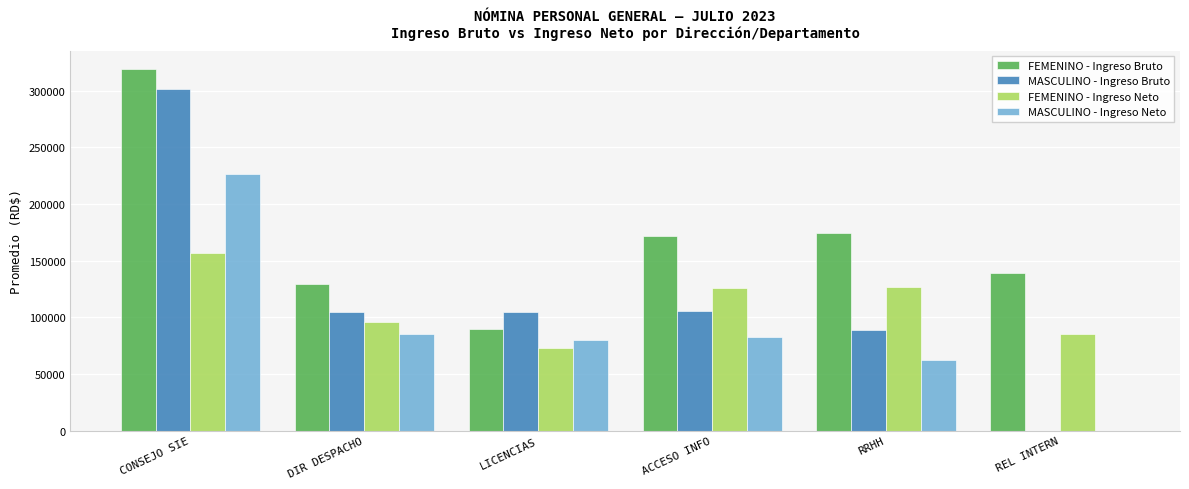

What is the spread (max minus min) of values at REL INTERN?

139120.0